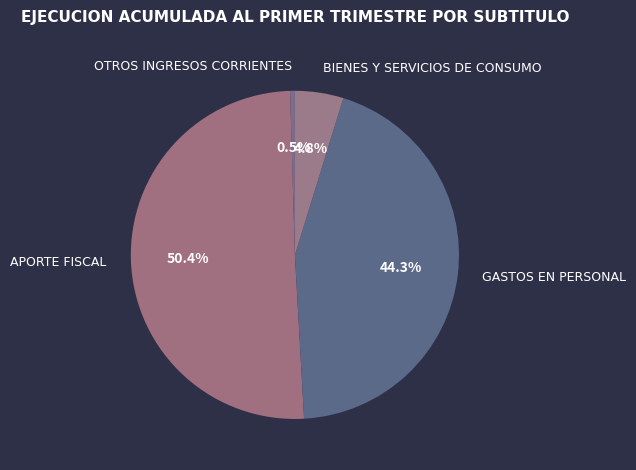

To the nearest percent, what portion does BIENES Y SERVICIOS DE CONSUMO represent?

5%